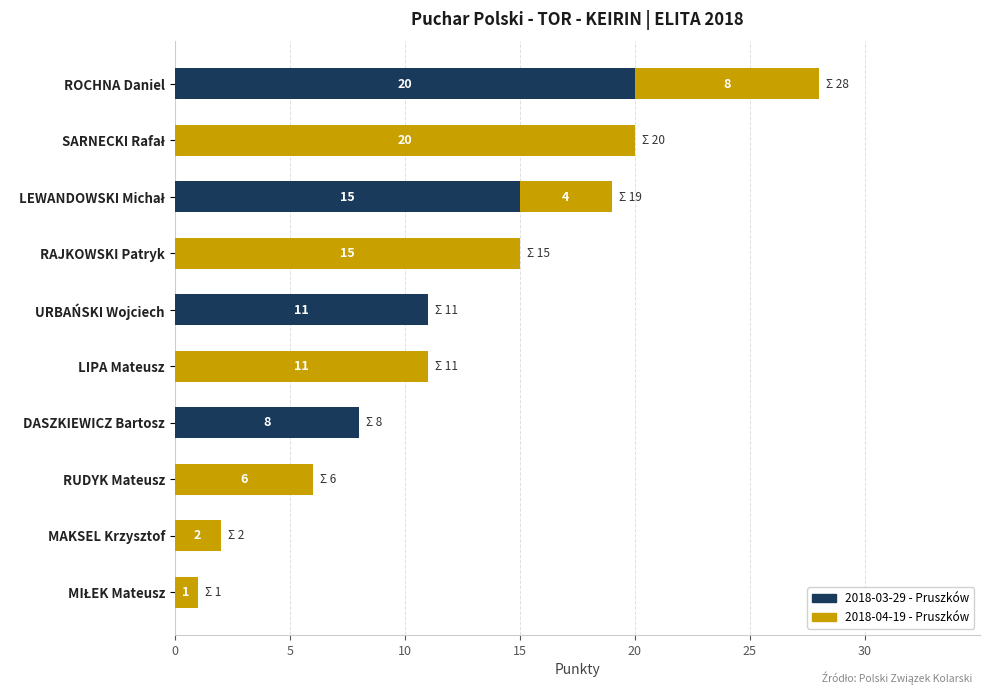

What is the sum of the 2018-03-29 - Pruszków values at URBAŃSKI Wojciech and RUDYK Mateusz?

11